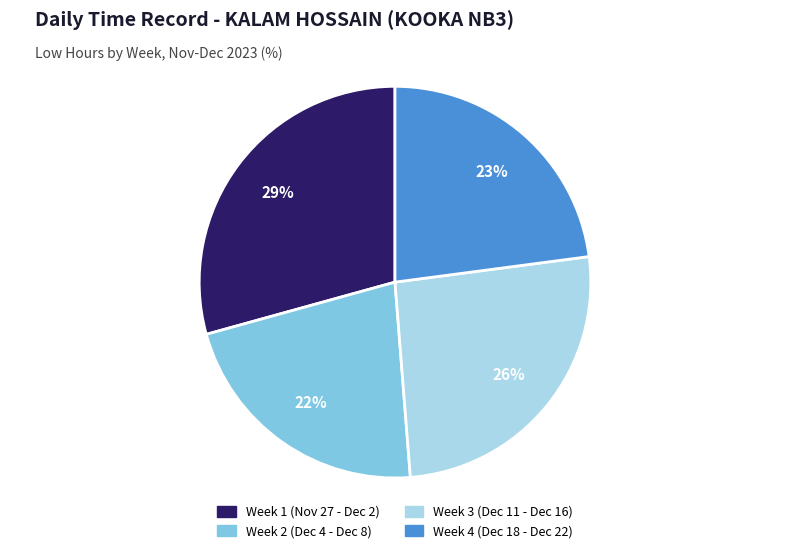

True or false: Week 1 (Nov 27 - Dec 2) accounts for 29% of the total.

True